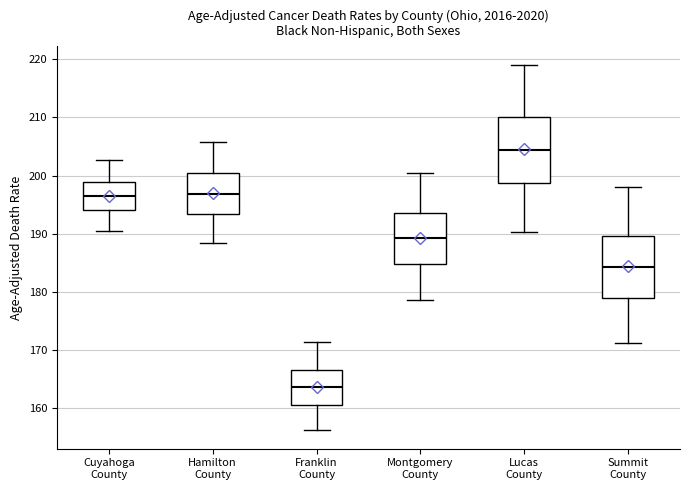

Which box's median line is the lowest?

Franklin County